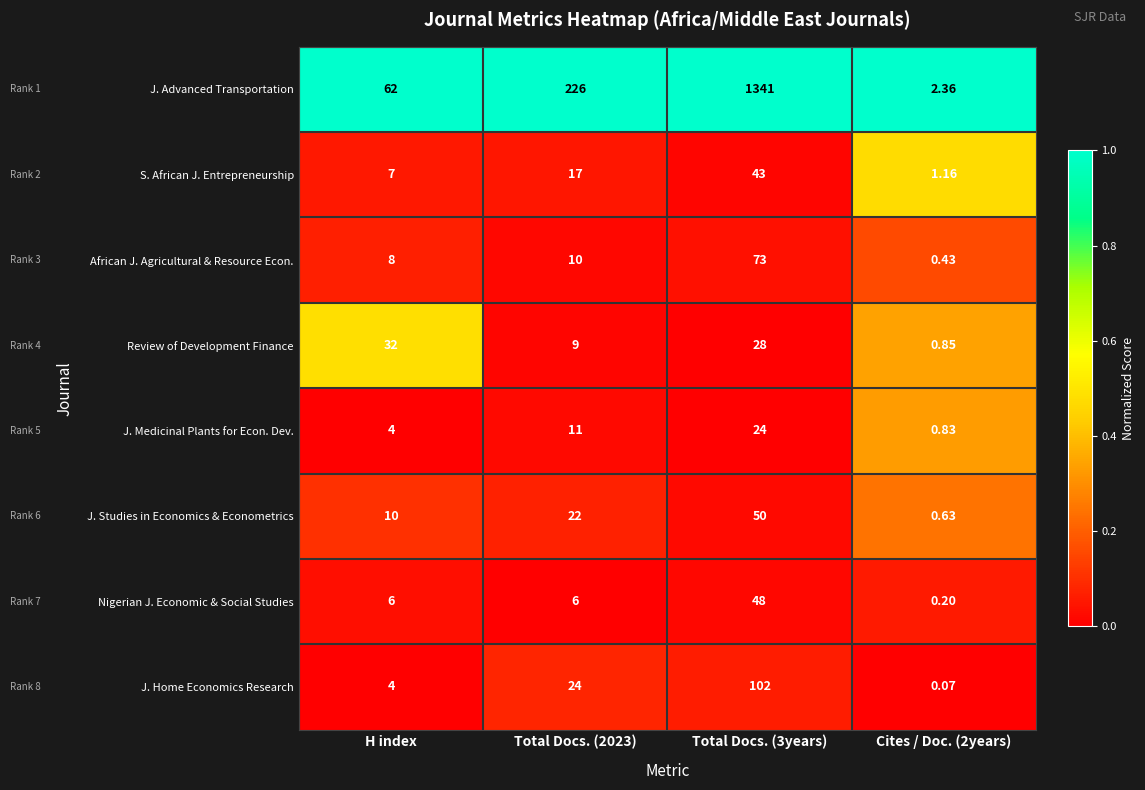

Count the number of data series in this chart.

8